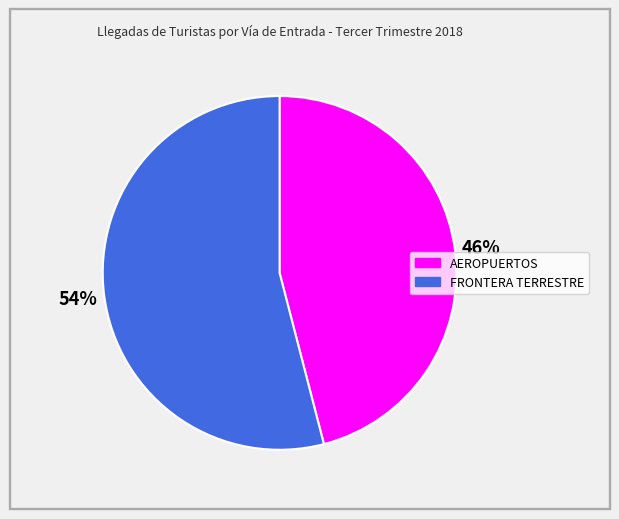

To the nearest percent, what is the combined percentage of FRONTERA TERRESTRE and AEROPUERTOS?

100%